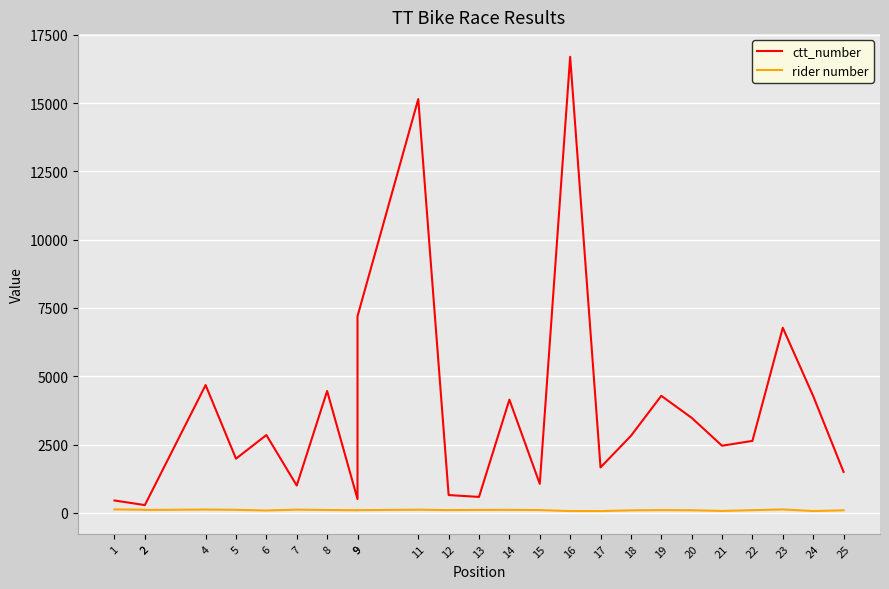

At which label does ctt_number first exceed 2634?

4